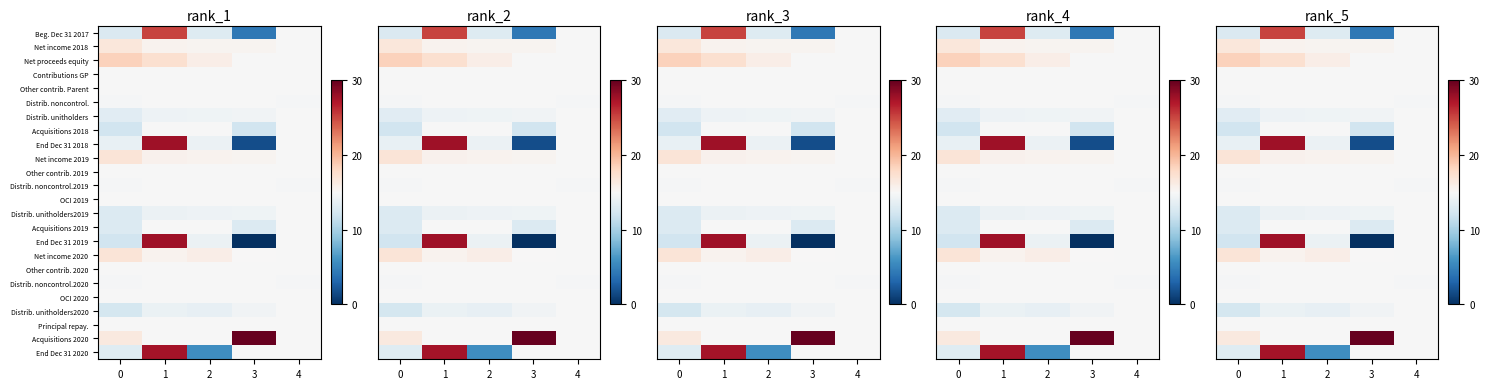

The Principal repay. series shows 14.9 at 3. True or false?

True